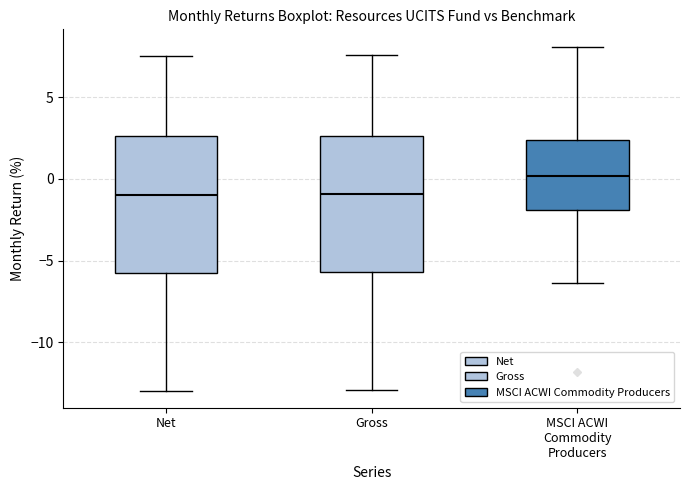

Reading left to right, read every box against the y-axis: the position of its median line, the range the box covers, and the ends of its whiskers. The values are not printed on the chart, so give them approximately, as read against the axis.

Net: median -1.0, box -5.5 to 2.5, whiskers -13.0 to 7.5
Gross: median -1.0, box -5.5 to 2.5, whiskers -13.0 to 7.5
MSCI ACWI Commodity Producers: median 0.0, box -2.0 to 2.5, whiskers -6.5 to 8.0